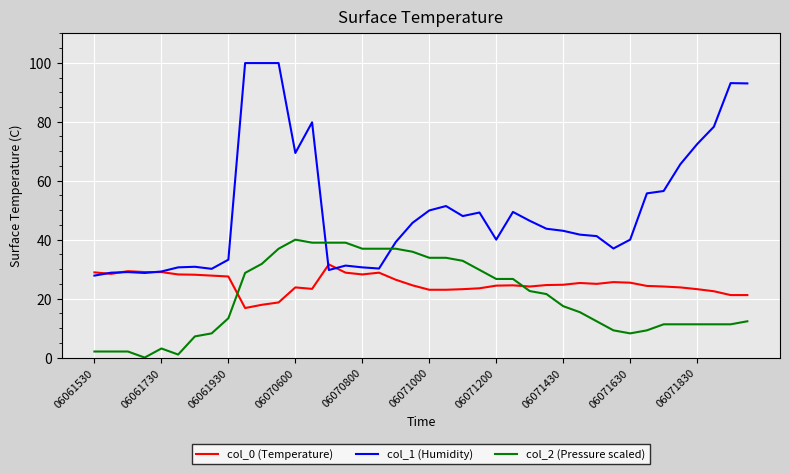

Rank the series by their average value, from lowest to highest.

col_2 (Pressure scaled), col_0 (Temperature), col_1 (Humidity)